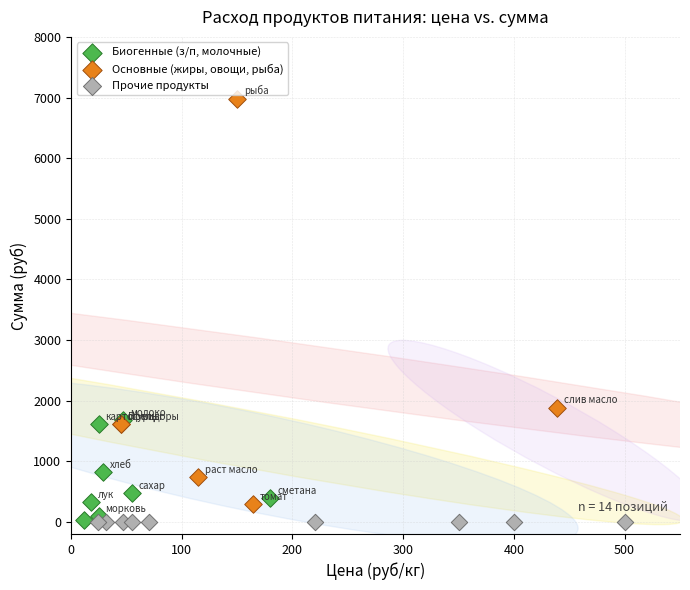

Which series contains the highest Y value?

Основные (жиры, овощи, рыба)